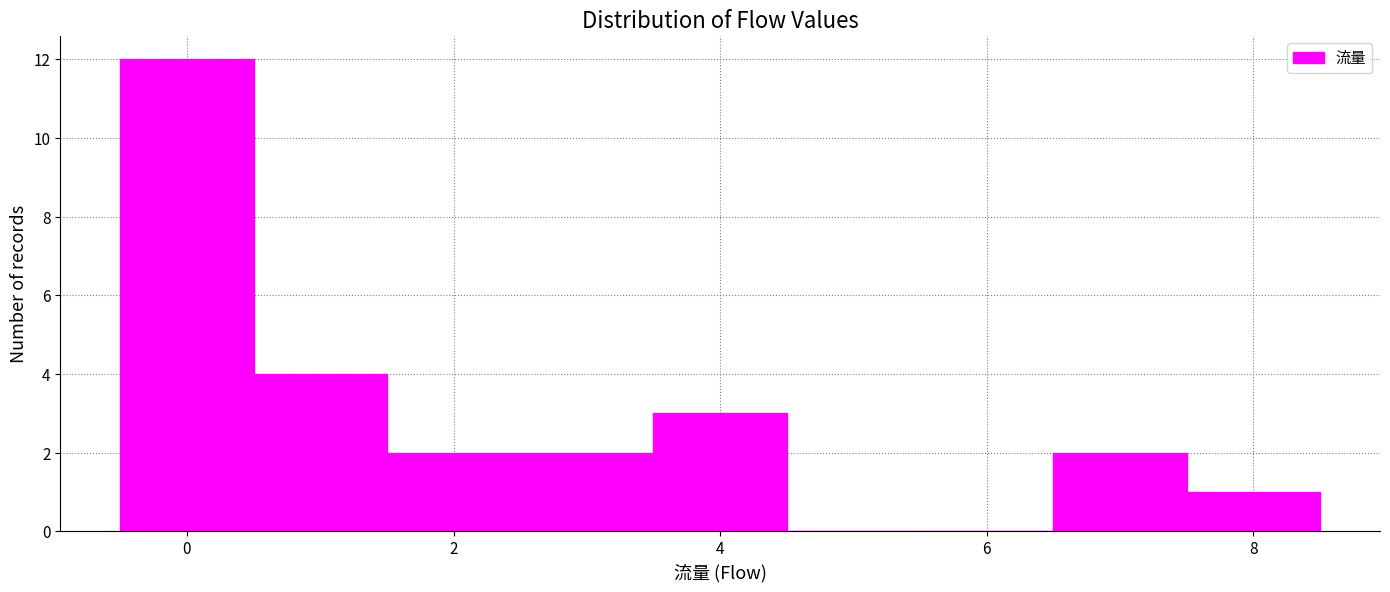

Reading left to right, list every bar in this chart as the range it spans on the x-axis followed by its height. Neither the bar edges nor the heights are printed on the chart, so give them approximately, as read against the axes.

-0.5 to 0.5: 12
0.5 to 1.5: 4
1.5 to 2.5: 2
2.5 to 3.5: 2
3.5 to 4.5: 3
4.5 to 5.5: 0
5.5 to 6.5: 0
6.5 to 7.5: 2
7.5 to 8.5: 1